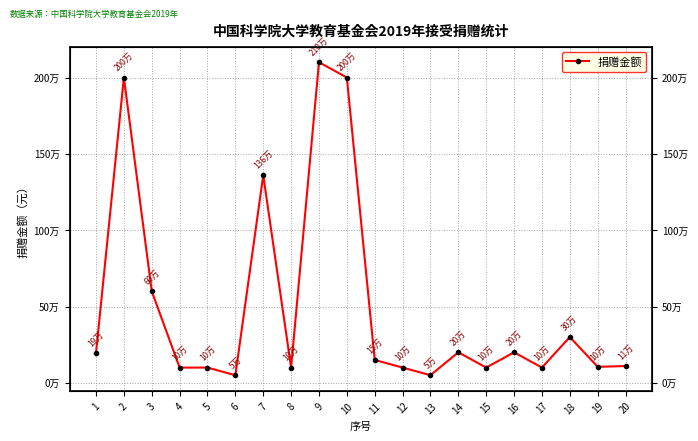

Which has a higher value, 13 or 16?

16